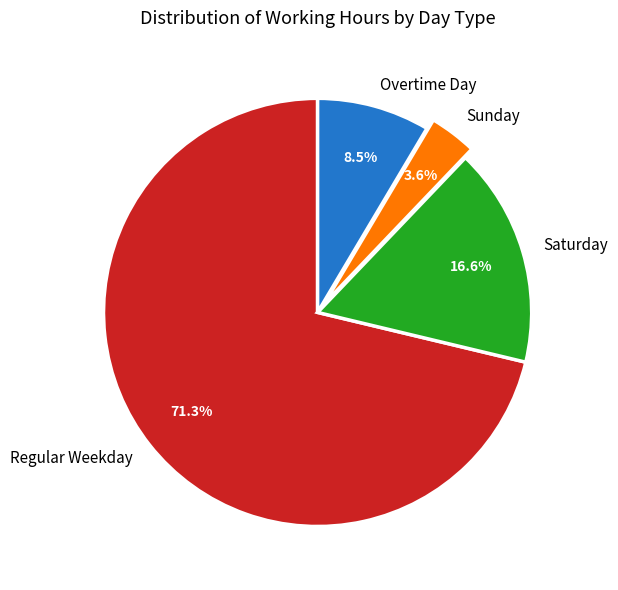

Approximately how many times larger is the value at Overtime Day compared to Saturday?

0.5